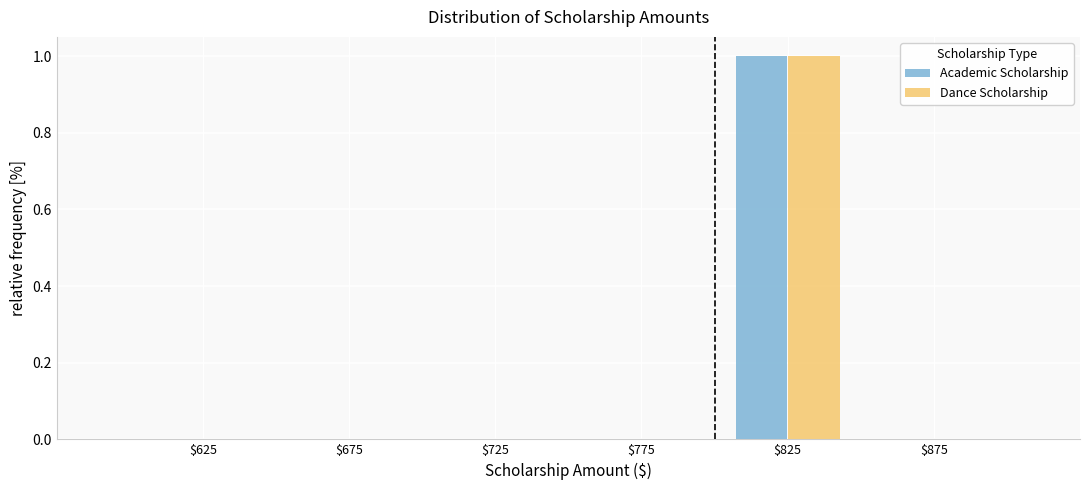

What is the height of the Academic Scholarship bar covering 800 to 850 on the x-axis? The values are not printed on the chart, so give them approximately, as read against the axis.

1